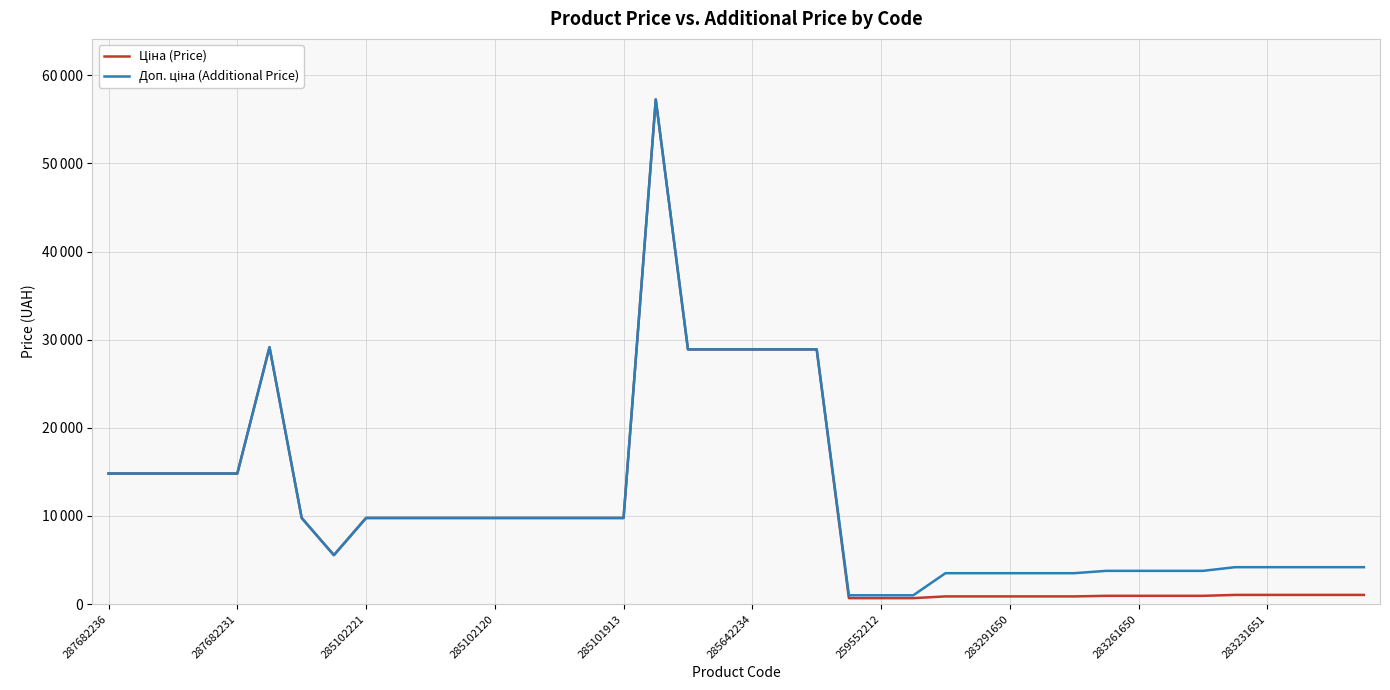

What is the minimum value shown in the chart?

679.8